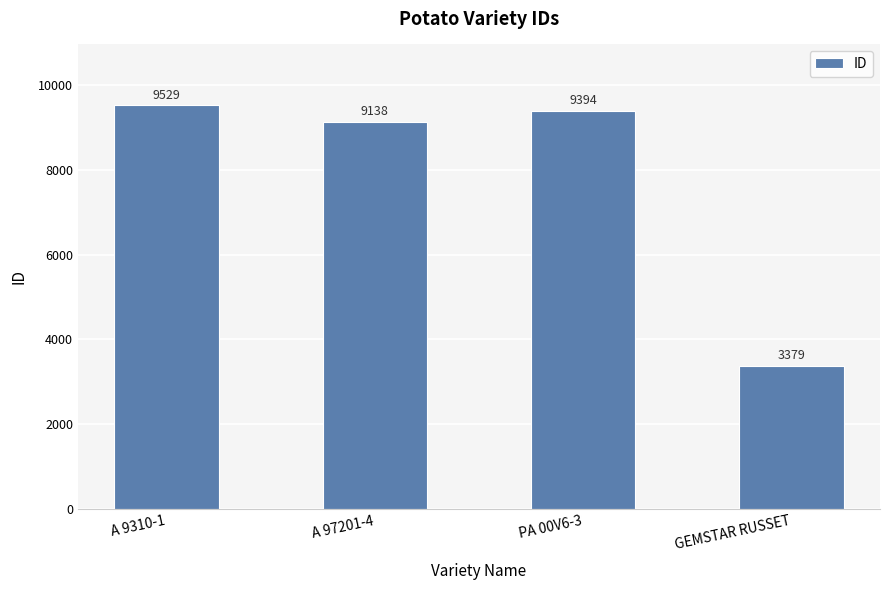

Does the chart contain stacked bars?

No